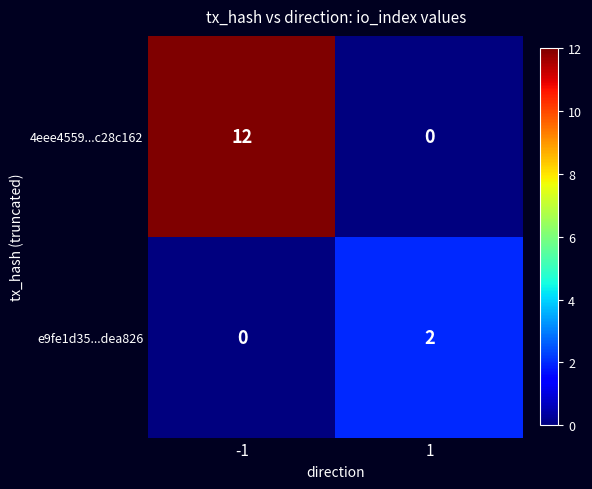

Is it true that 4eee4559...c28c162 equals 12 at -1?

True